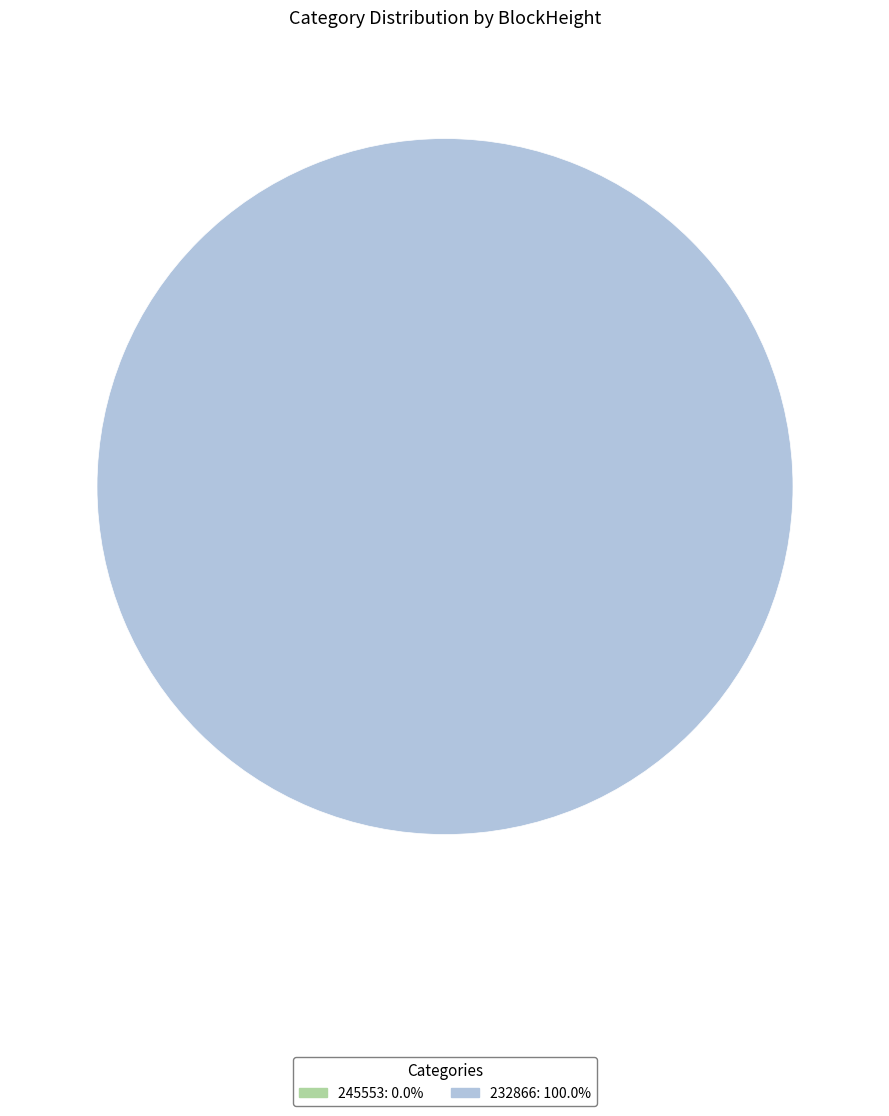

What portion of the pie excludes 245553?

100.0%